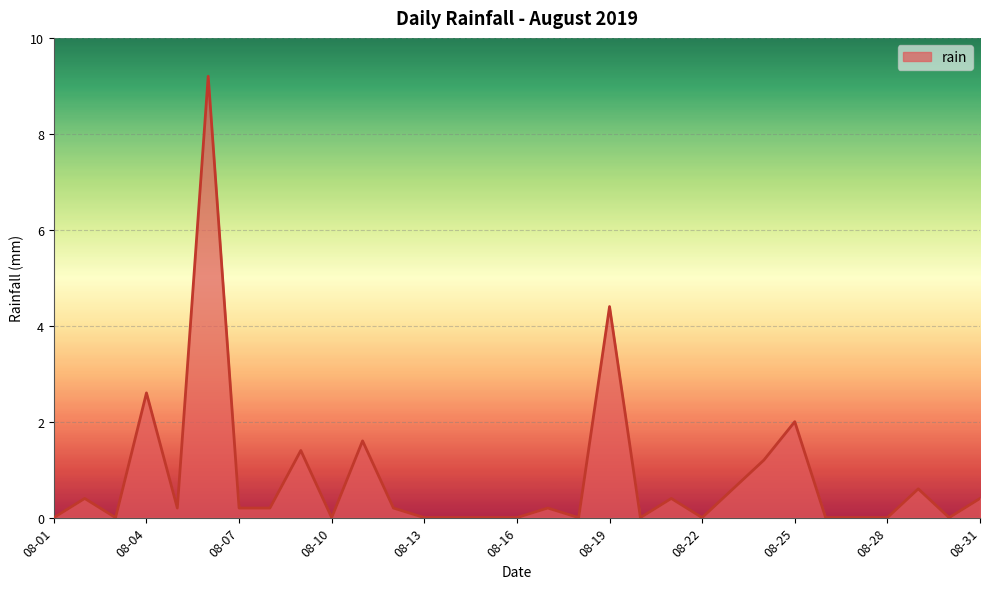

What is the difference between the maximum and minimum values?

9.2